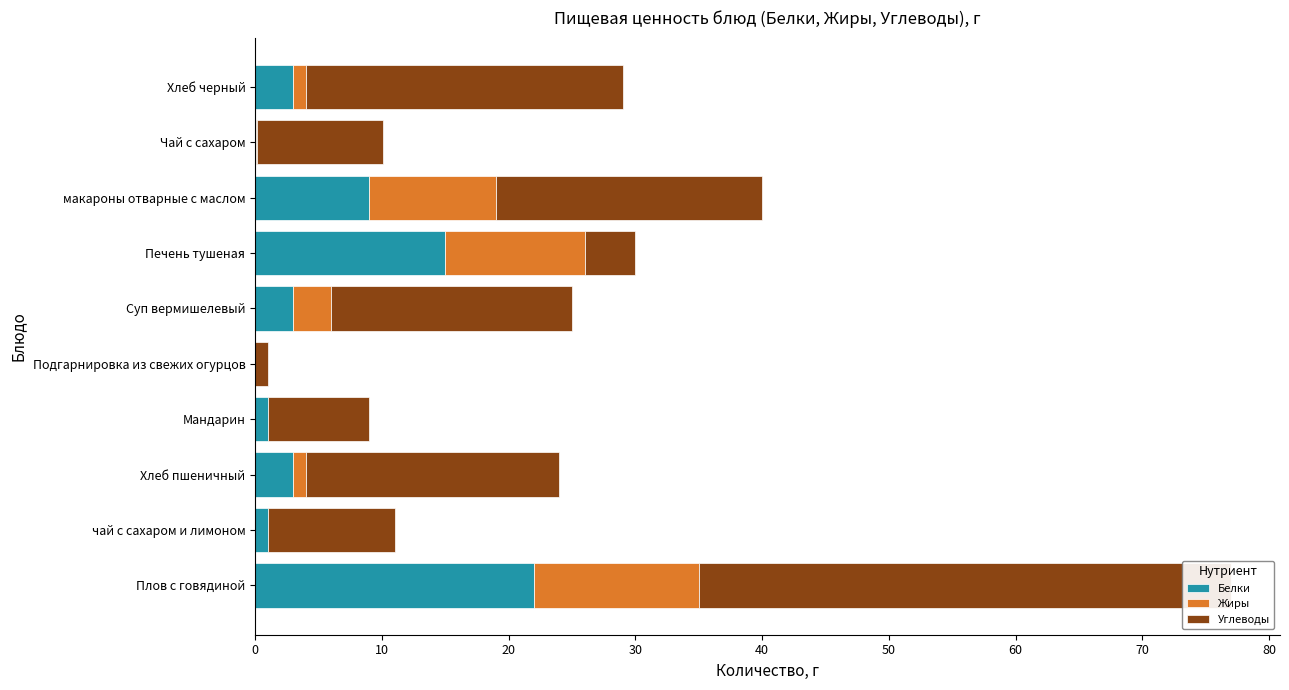

What is the difference between the highest and lowest values at макароны отварные с маслом?

12.0